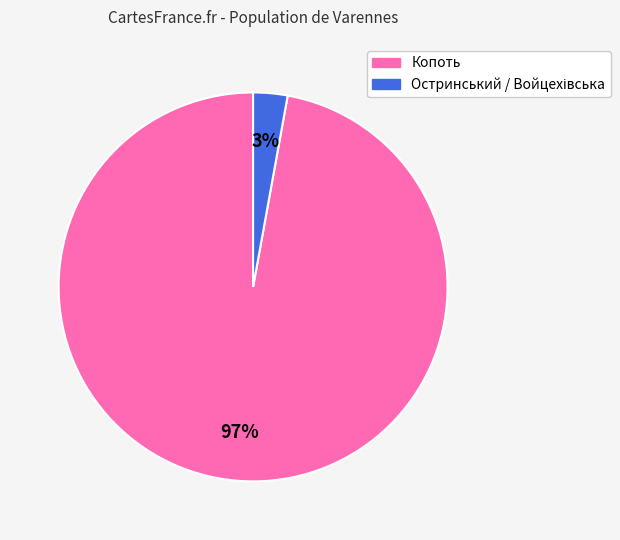

Which category has the biggest portion of the pie?

Копоть